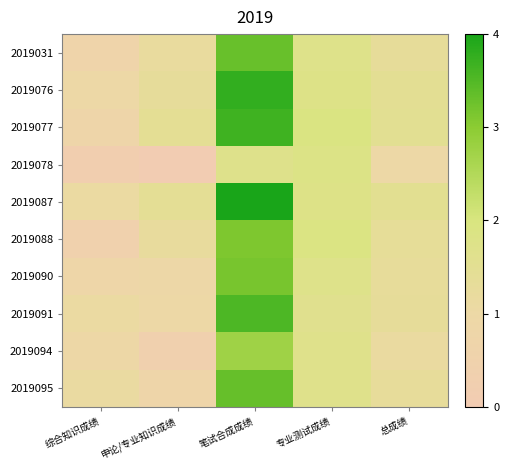

Reading left to right, transcribe all the data shown in this chart.

2019031: 综合知识成绩=0.6	申论/专业知识成绩=1.2	笔试合成成绩=3.3	专业测试成绩=1.7	总成绩=1.3
2019076: 综合知识成绩=1.0	申论/专业知识成绩=1.3	笔试合成成绩=3.8	专业测试成绩=1.8	总成绩=1.5
2019077: 综合知识成绩=0.7	申论/专业知识成绩=1.4	笔试合成成绩=3.7	专业测试成绩=1.9	总成绩=1.5
2019078: 综合知识成绩=0.2	申论/专业知识成绩=0.0	笔试合成成绩=1.7	专业测试成绩=1.8	总成绩=1.0
2019087: 综合知识成绩=1.1	申论/专业知识成绩=1.4	笔试合成成绩=4.0	专业测试成绩=1.8	总成绩=1.5
2019088: 综合知识成绩=0.4	申论/专业知识成绩=1.2	笔试合成成绩=3.1	专业测试成绩=1.9	总成绩=1.4
2019090: 综合知识成绩=0.8	申论/专业知识成绩=0.9	笔试合成成绩=3.2	专业测试成绩=1.7	总成绩=1.3
2019091: 综合知识成绩=1.1	申论/专业知识成绩=1.0	笔试合成成绩=3.5	专业测试成绩=1.6	总成绩=1.3
2019094: 综合知识成绩=0.9	申论/专业知识成绩=0.3	笔试合成成绩=2.7	专业测试成绩=1.7	总成绩=1.2
2019095: 综合知识成绩=1.1	申论/专业知识成绩=0.7	笔试合成成绩=3.3	专业测试成绩=1.7	总成绩=1.3